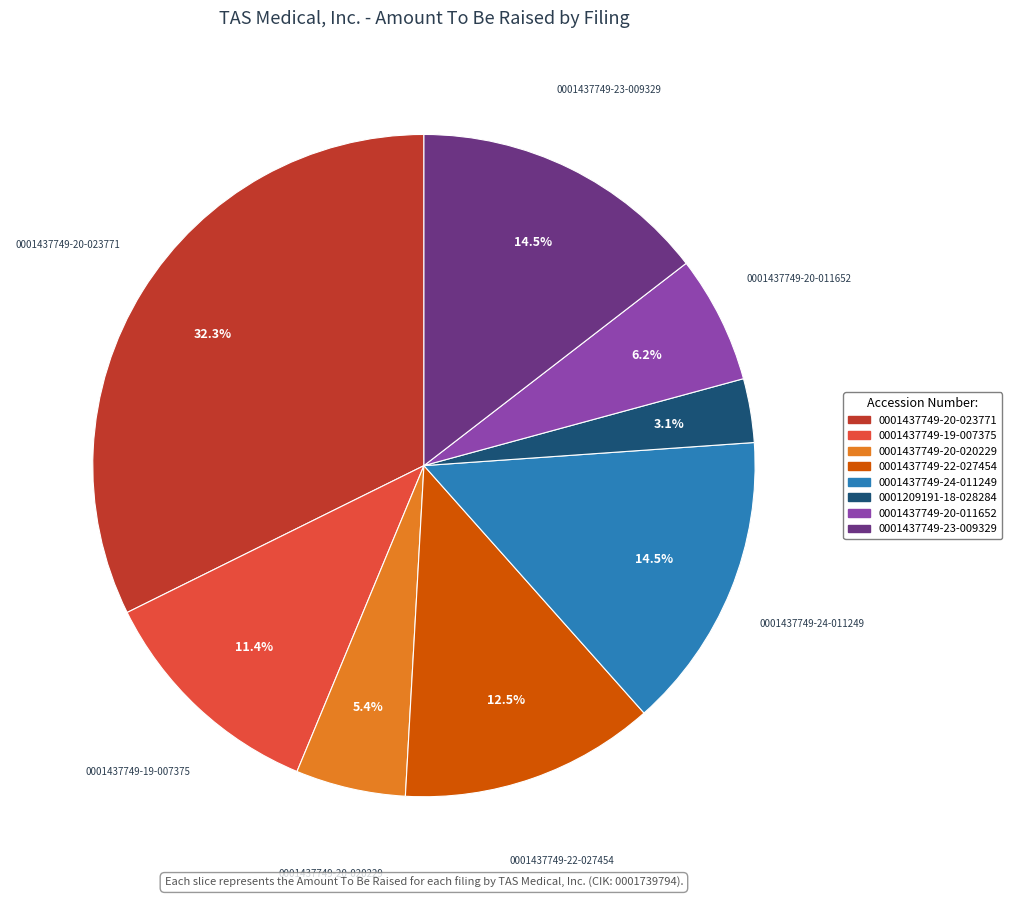

Is 0001437749-20-020229 the majority of the pie?

No